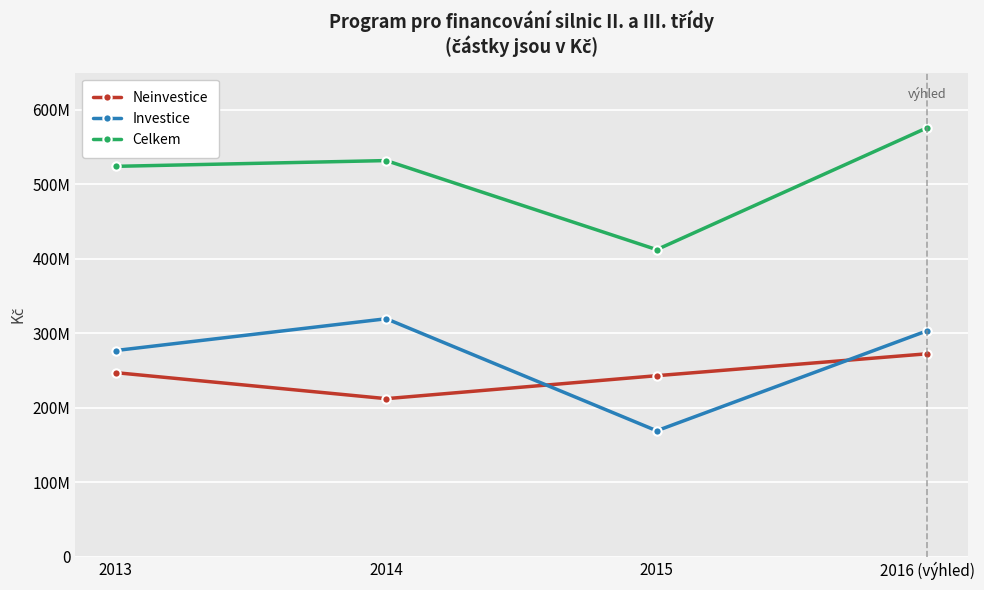

Is it true that Celkem equals 412378256.0 at 2015?

True